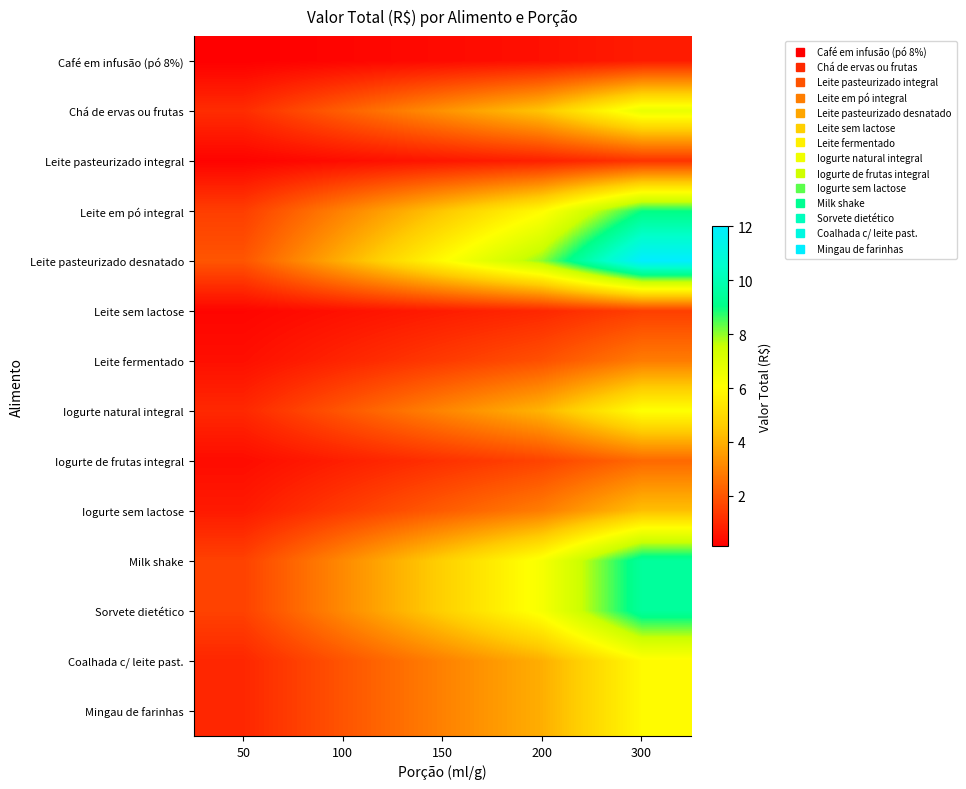

Reading right to left, list all the values displayed in this chart.

Café em infusão (pó 8%): 300=0.8	200=0.5	150=0.4	100=0.3	50=0.1
Chá de ervas ou frutas: 300=6.7	200=4.5	150=3.4	100=2.2	50=1.1
Leite pasteurizado integral: 300=1.3	200=0.8	150=0.6	100=0.4	50=0.2
Leite em pó integral: 300=9.0	200=6.0	150=4.5	100=3.0	50=1.5
Leite pasteurizado desnatado: 300=12.0	200=8.0	150=6.0	100=4.0	50=2.0
Leite sem lactose: 300=1.5	200=1.0	150=0.8	100=0.5	50=0.3
Leite fermentado: 300=2.9	200=1.9	150=1.4	100=1.0	50=0.5
Iogurte natural integral: 300=6.1	200=4.1	150=3.1	100=2.0	50=1.0
Iogurte de frutas integral: 300=2.4	200=1.6	150=1.2	100=0.8	50=0.4
Iogurte sem lactose: 300=4.3	200=2.9	150=2.2	100=1.4	50=0.7
Milk shake: 300=9.5	200=6.3	150=4.7	100=3.2	50=1.6
Sorvete dietético: 300=9.5	200=6.3	150=4.7	100=3.2	50=1.6
Coalhada c/ leite past.: 300=5.9	200=4.0	150=3.0	100=2.0	50=1.0
Mingau de farinhas: 300=5.9	200=4.0	150=3.0	100=2.0	50=1.0